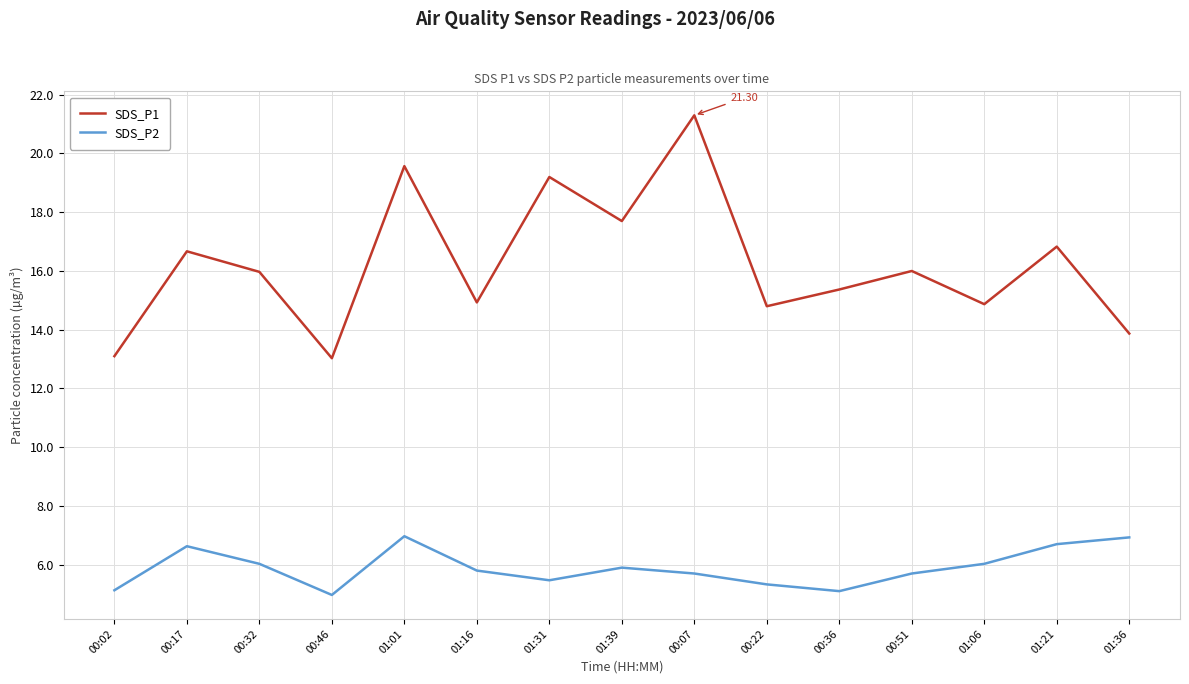

Is it true that SDS_P1 equals 19.2 at 01:31?

True